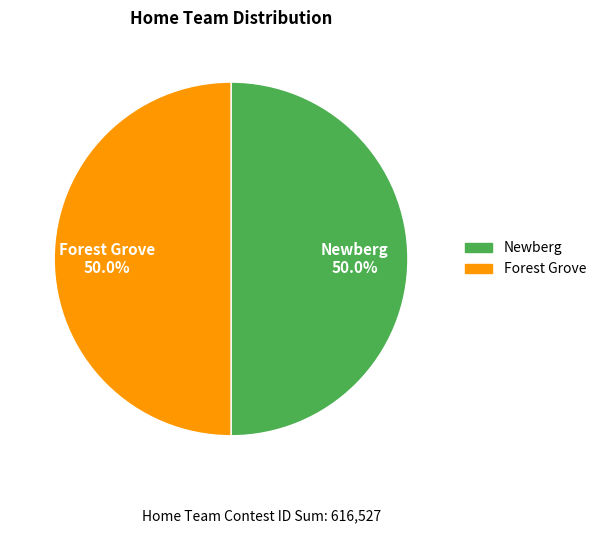

Count the number of slices in the pie.

2